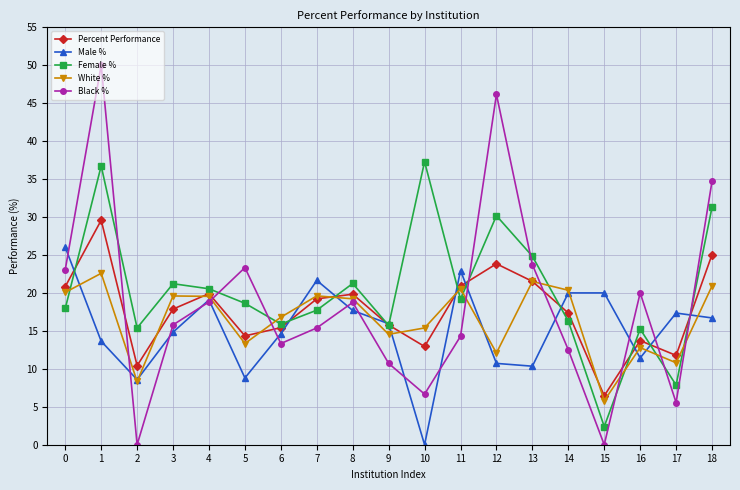

Which category has the lowest value in the White % series?

15